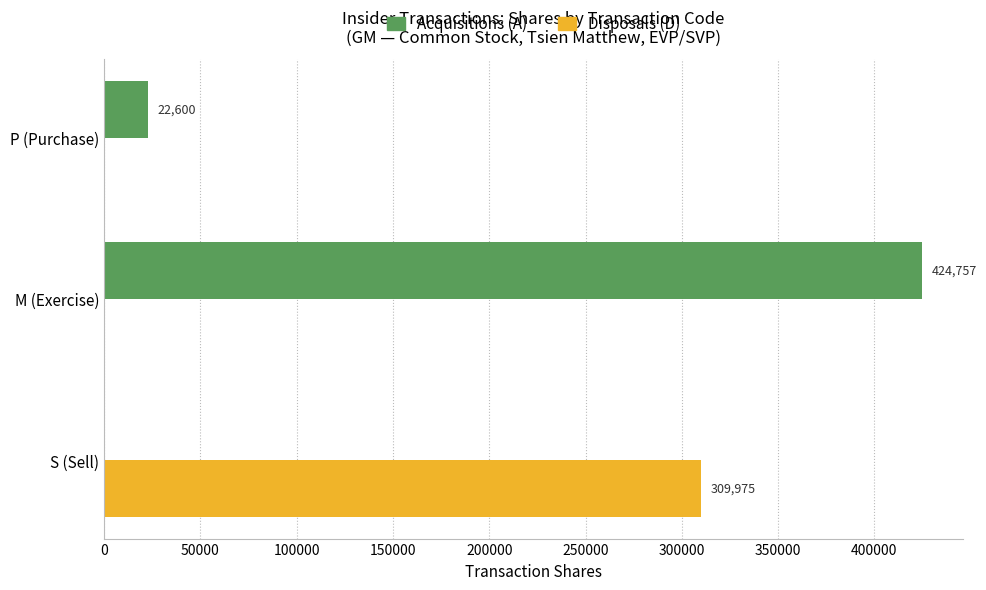

What is the approximate value of Acquisitions (A) at M (Exercise), to the nearest 10?

424760